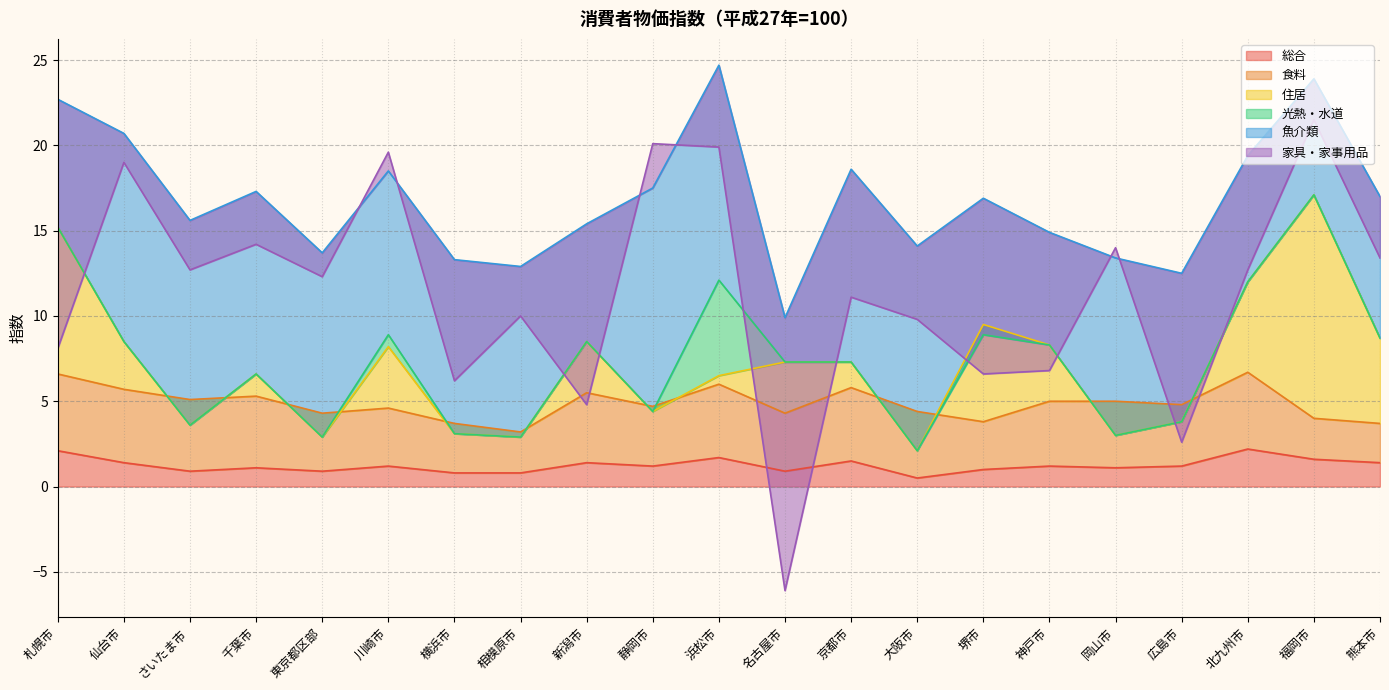

Which series has the widest spread of values?

家具・家事用品